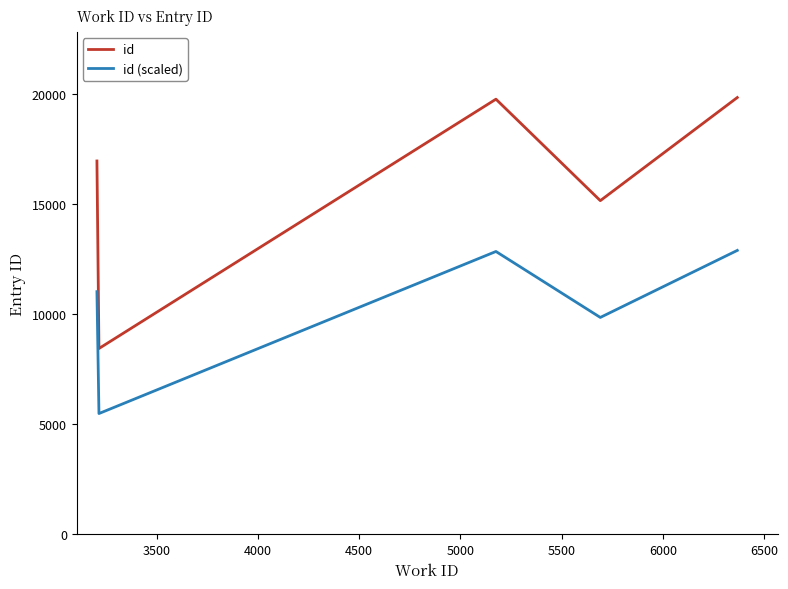

Does the chart display data point markers on the line(s)?

No